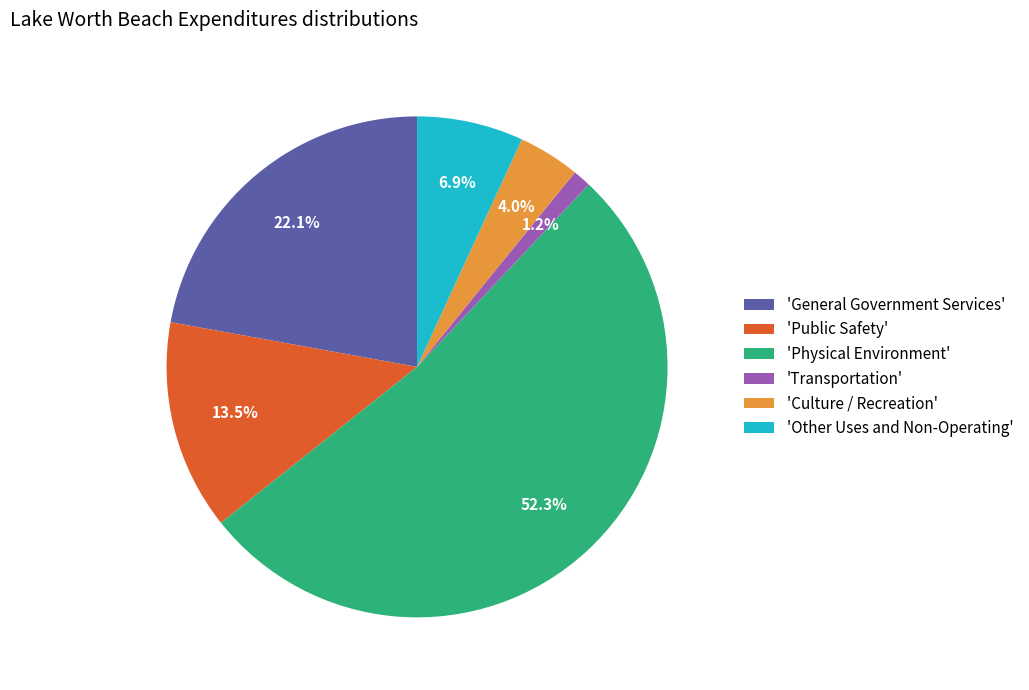

Which category has the biggest portion of the pie?

'Physical Environment'